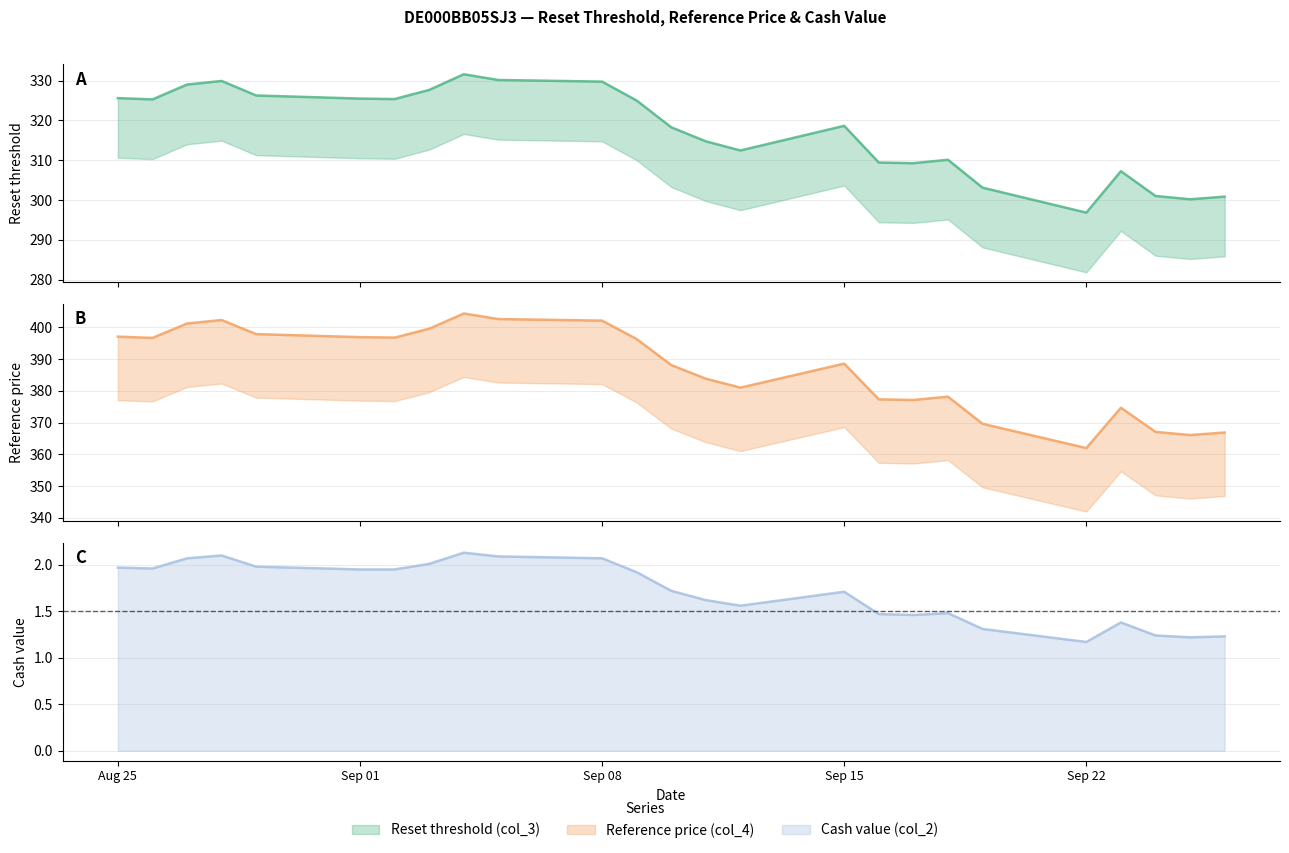

Reading right to left, transcribe all the data shown in this chart.

Reset threshold (col_3): 24=325.6	23=325.3	22=329.0	21=329.9	20=326.3	19=325.5	18=325.4	17=327.7	16=331.6	15=330.2	14=329.8	13=325.0	12=318.3	11=314.8	10=312.5	9=318.7	8=309.4	7=309.3	6=310.1	5=303.1	4=296.8	3=307.3	2=301.0	1=300.2	0=300.9
Reference price (col_4): 24=397.1	23=396.7	22=401.2	21=402.4	20=397.9	19=396.9	18=396.8	17=399.6	16=404.4	15=402.6	14=402.1	13=396.4	12=388.1	11=383.9	10=381.1	9=388.6	8=377.4	7=377.1	6=378.2	5=369.6	4=362.0	3=374.7	2=367.1	1=366.1	0=366.9
Cash value (col_2): 24=2.0	23=2.0	22=2.1	21=2.1	20=2.0	19=1.9	18=1.9	17=2.0	16=2.1	15=2.1	14=2.1	13=1.9	12=1.7	11=1.6	10=1.6	9=1.7	8=1.5	7=1.5	6=1.5	5=1.3	4=1.2	3=1.4	2=1.2	1=1.2	0=1.2